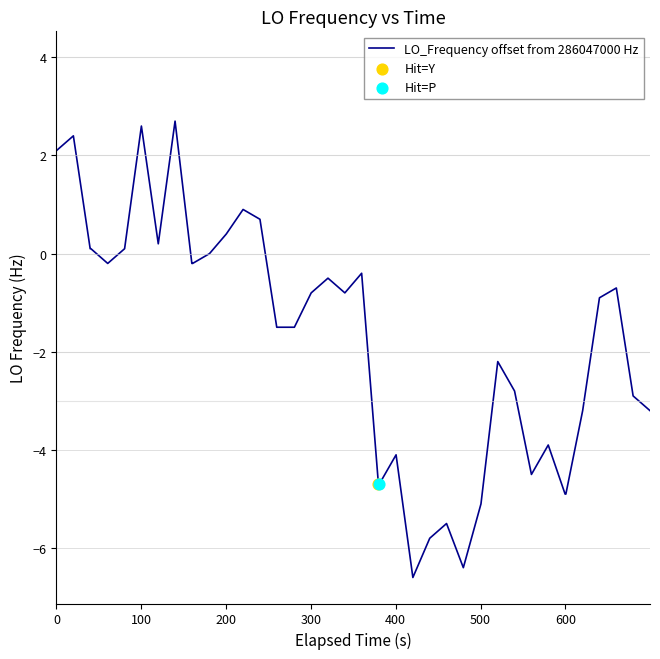

What is the difference between the maximum and minimum values?

9.3